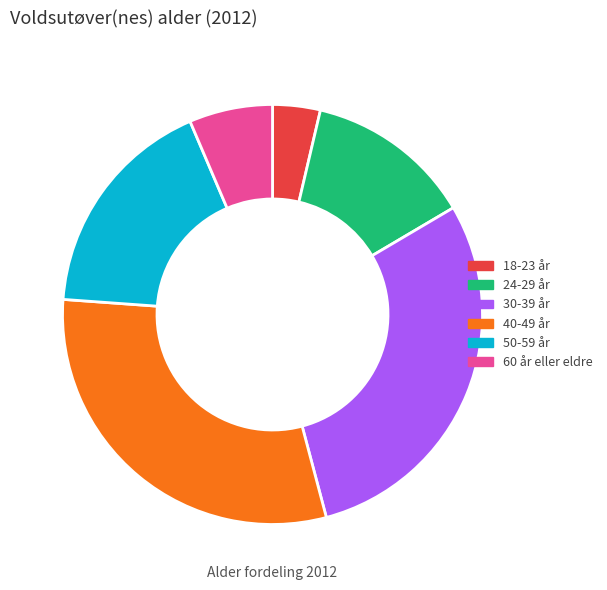

Is it true that 40-49 år is 30% of the pie?

True